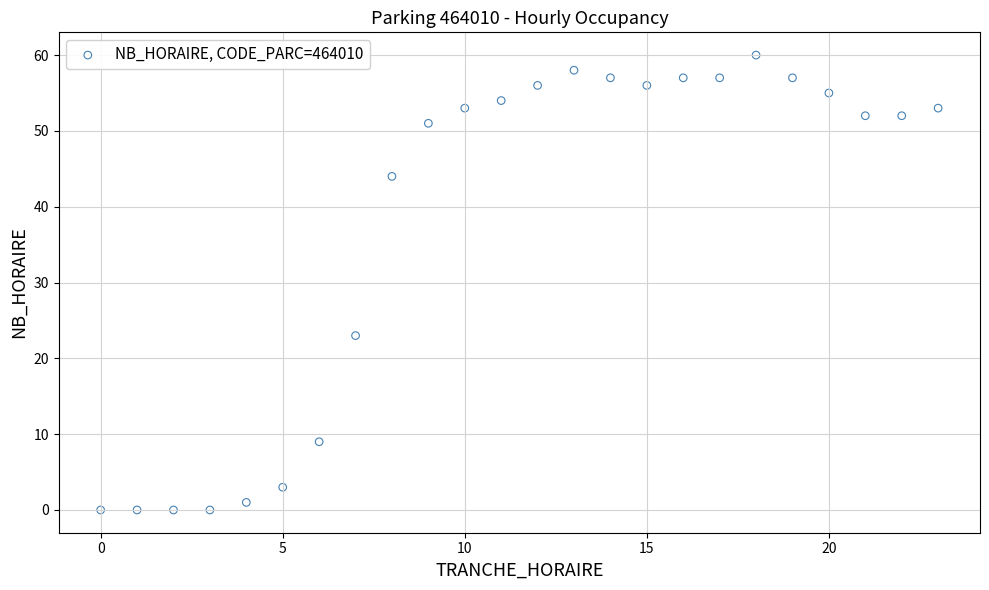

What is the range of Y values (max minus min)?

60